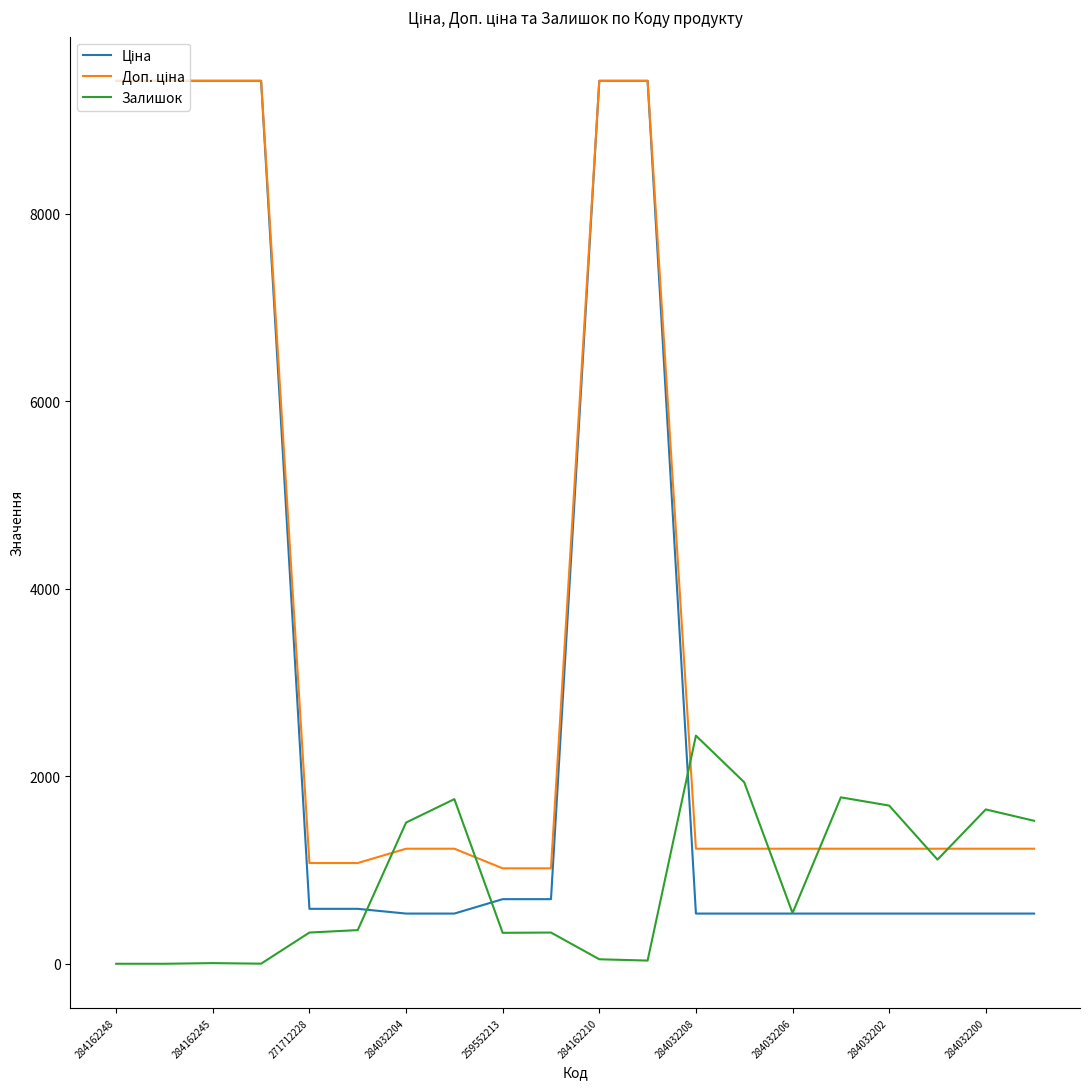

What is the maximum value shown in the chart?

9416.9